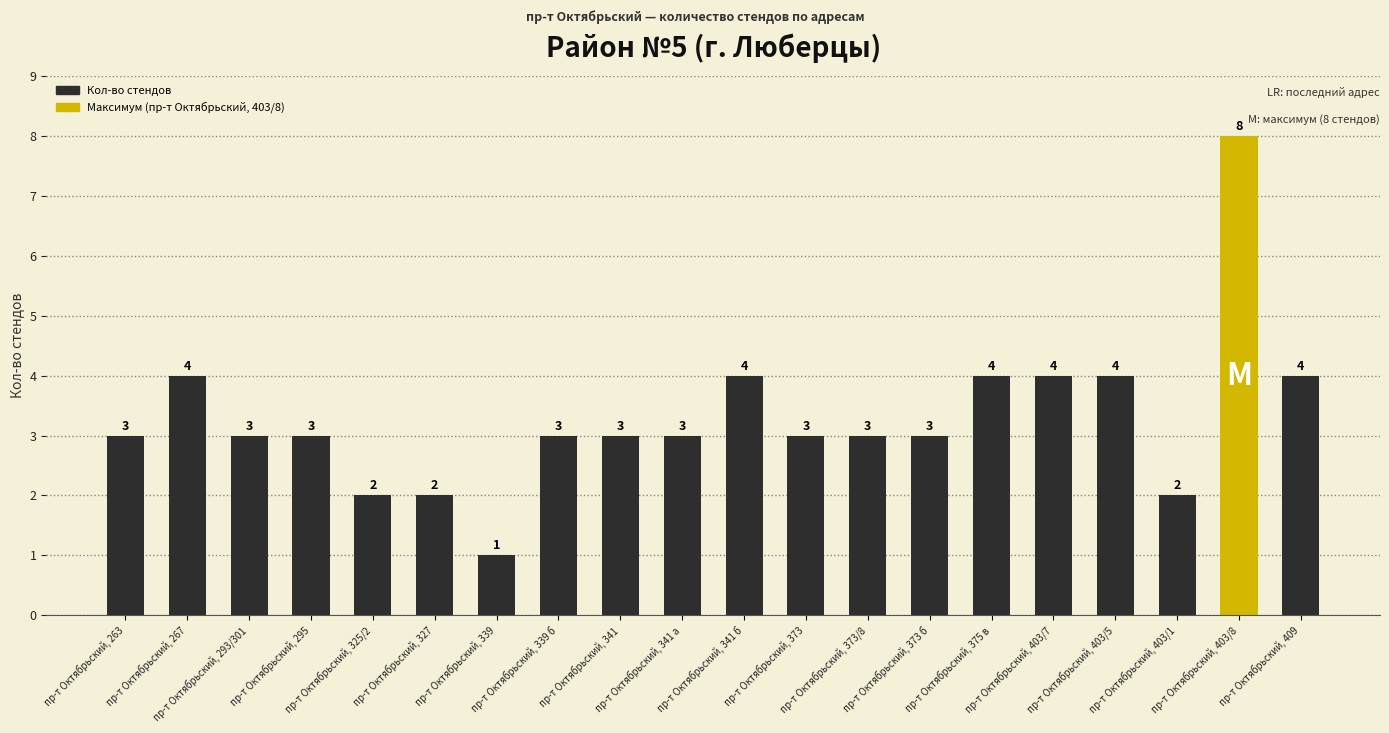

How many values are between 3 and 4?

15